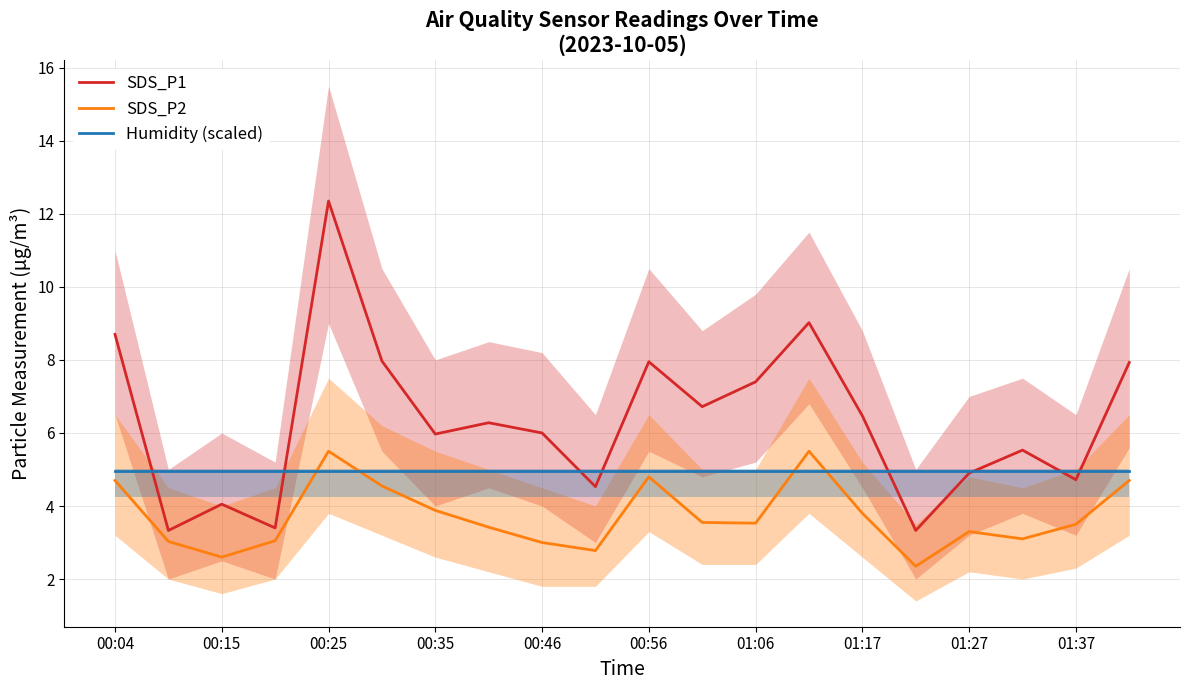

Reading left to right, extract all data points from this chart.

SDS_P1: 8.7	3.3	4.0	3.4	12.3	8.0	6.0	6.3	6.0	4.5	8.0	6.7	7.4	9.0	6.5	3.3	4.9	5.5	4.7	7.9
SDS_P2: 4.7	3.0	2.6	3.0	5.5	4.5	3.9	3.4	3.0	2.8	4.8	3.5	3.5	5.5	3.8	2.4	3.3	3.1	3.5	4.7
Humidity (scaled): 5.0	5.0	5.0	5.0	5.0	5.0	5.0	5.0	5.0	5.0	5.0	5.0	5.0	5.0	5.0	5.0	5.0	5.0	5.0	5.0